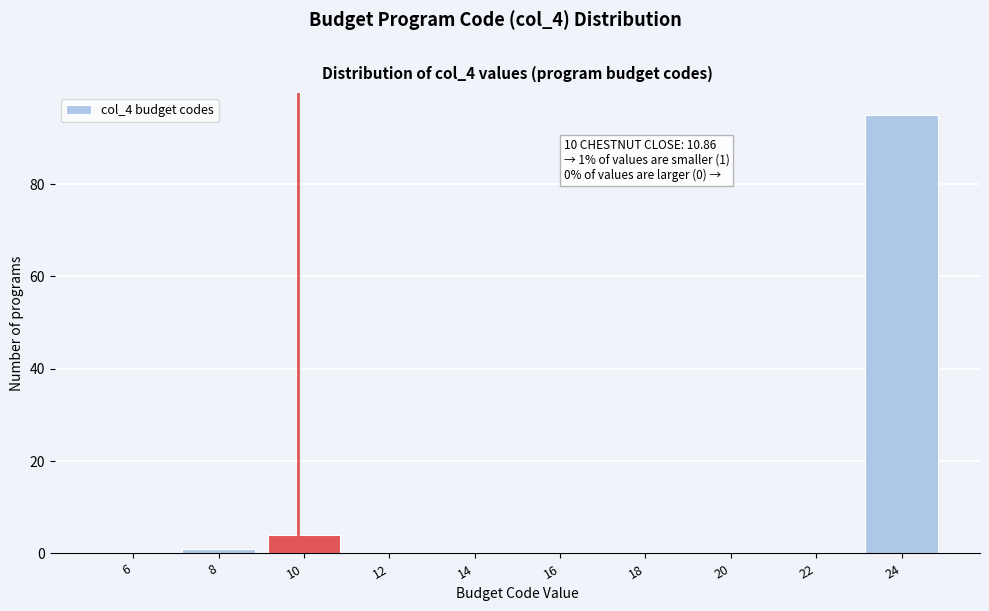

Reading left to right, list all the values displayed in this chart.

6=0	8=1	10=4	12=0	14=0	16=0	18=0	20=0	22=0	24=95